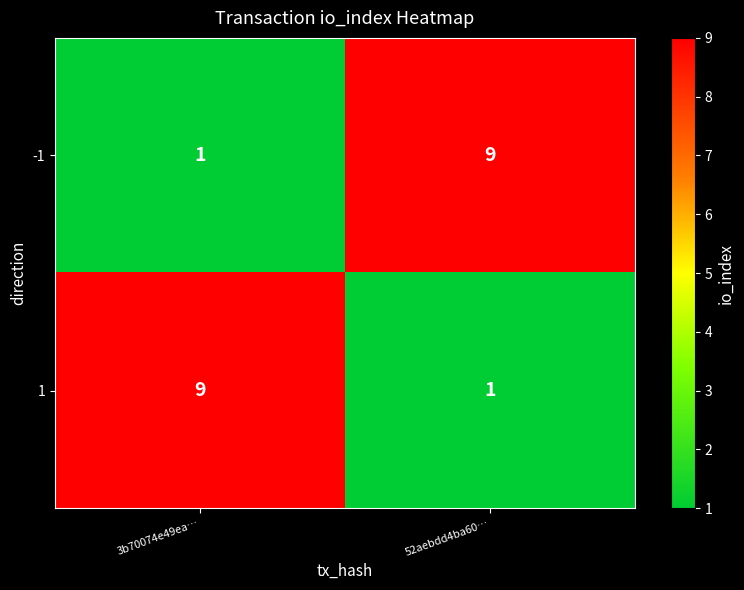

At 52aebdd4ba60…, list the series in order from largest to smallest.

-1, 1